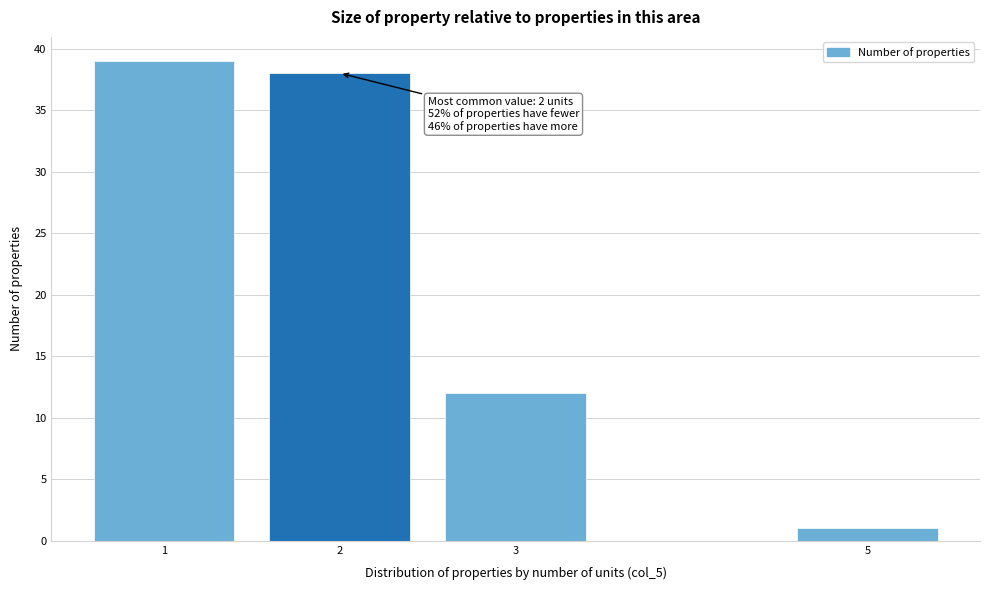

Reading left to right, what are all the values shown in this chart?

39	38	12	1